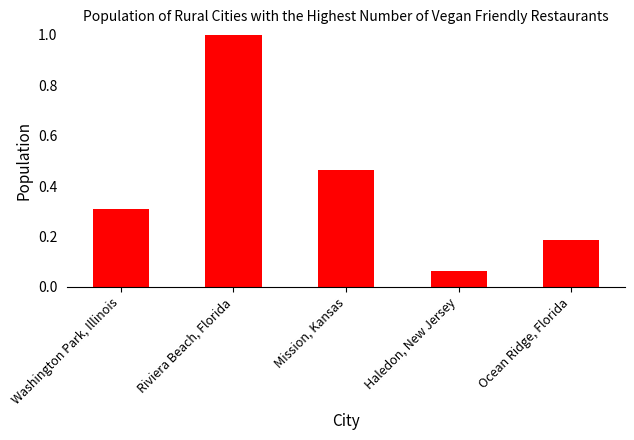

What is the change in value from Mission, Kansas to Haledon, New Jersey?

-0.4